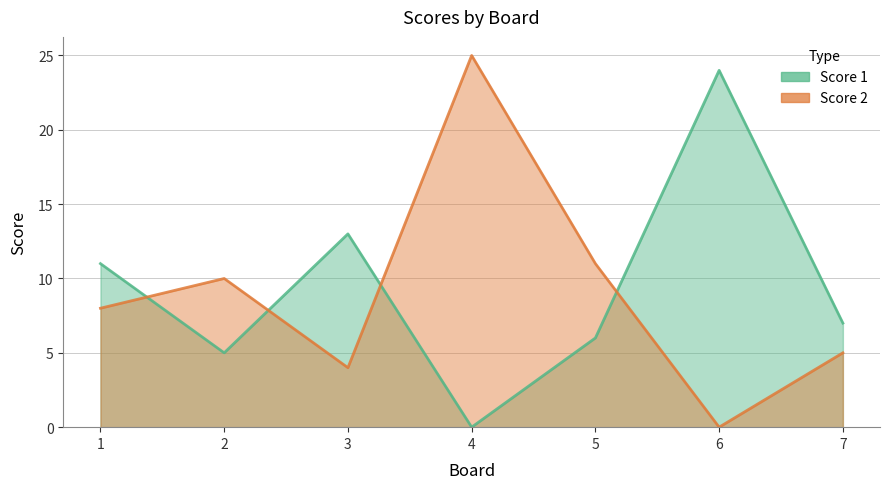

Rank the series at 2 from highest to lowest value.

Score 2, Score 1